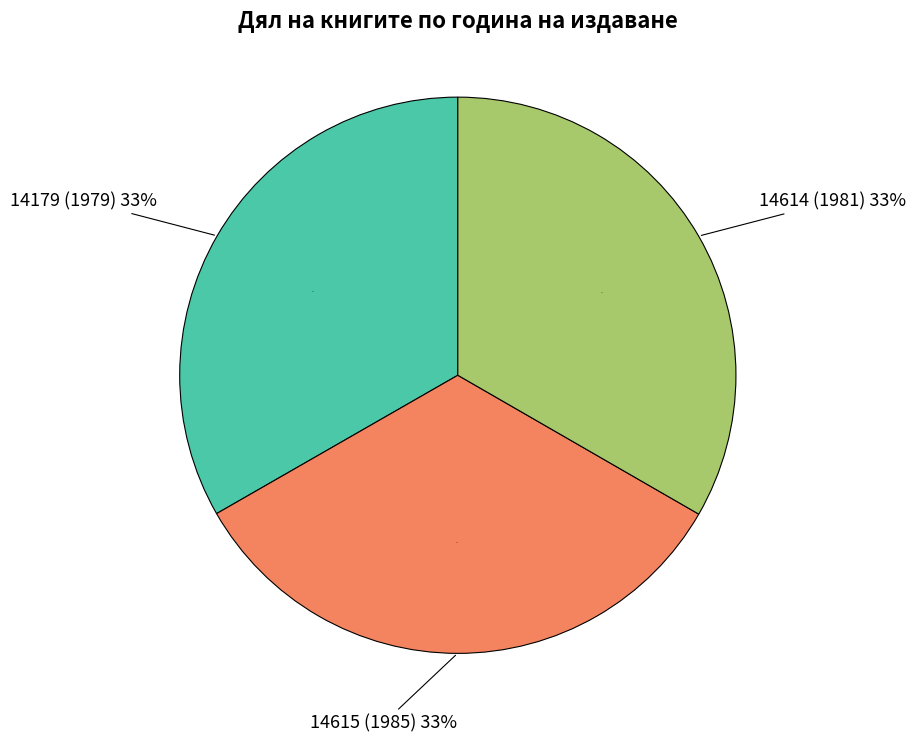

Rank the categories by value from lowest to highest.

14179 (1979), 14614 (1981), 14615 (1985)